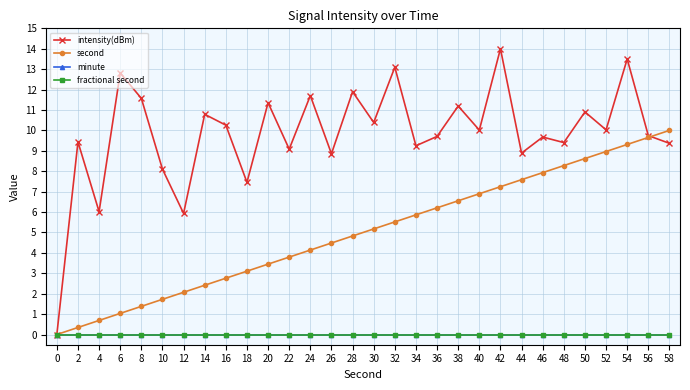

True or false: minute and fractional second cross at least once.

False